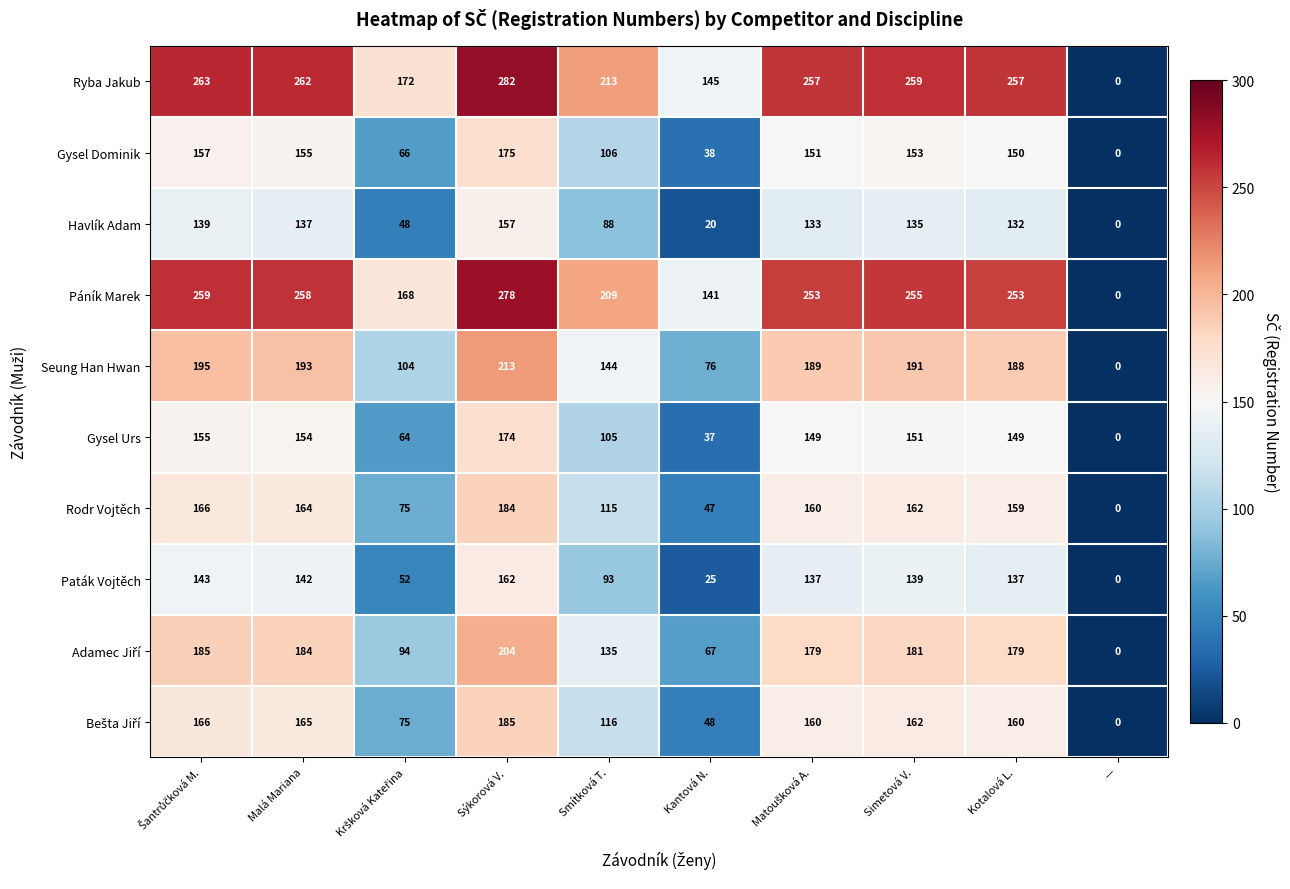

Read the Gysel Urs value at Malá Mariana.

154